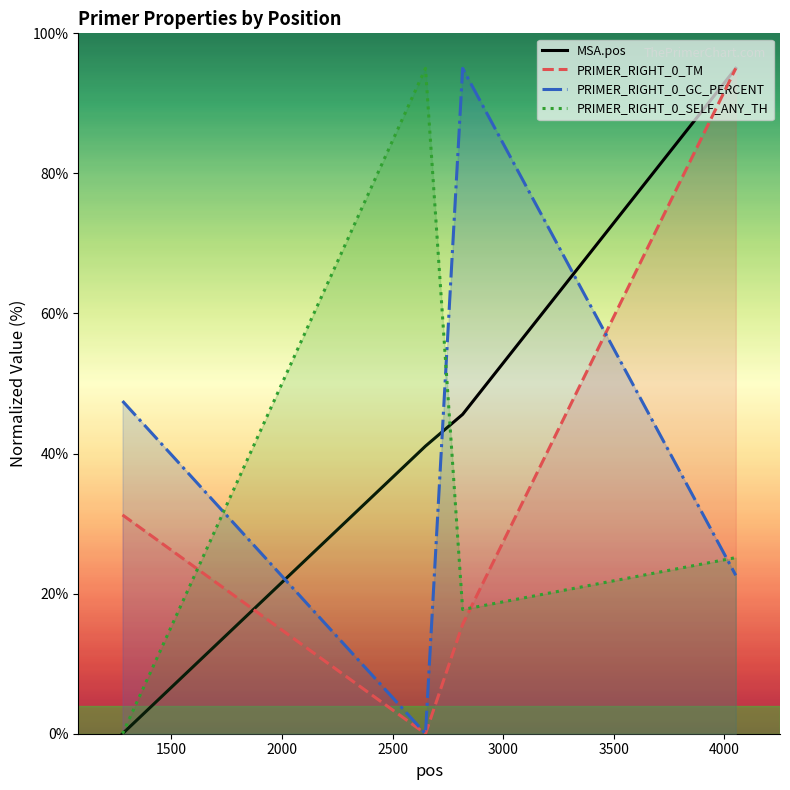

Which series has the largest total across all categories?

MSA.pos